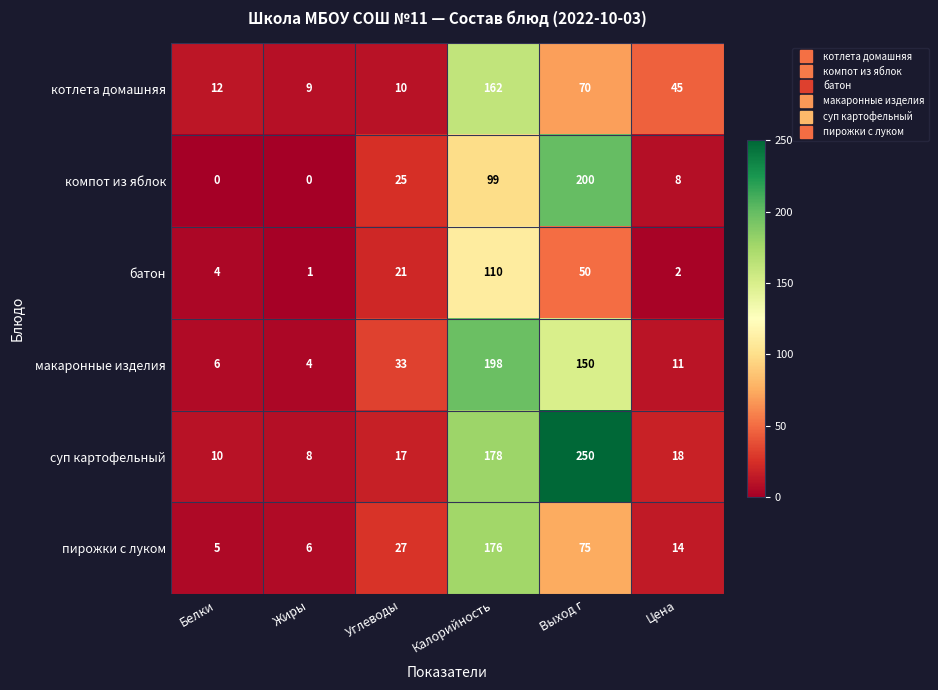

What is the difference between the макаронные изделия values at Калорийность and Белки?

192